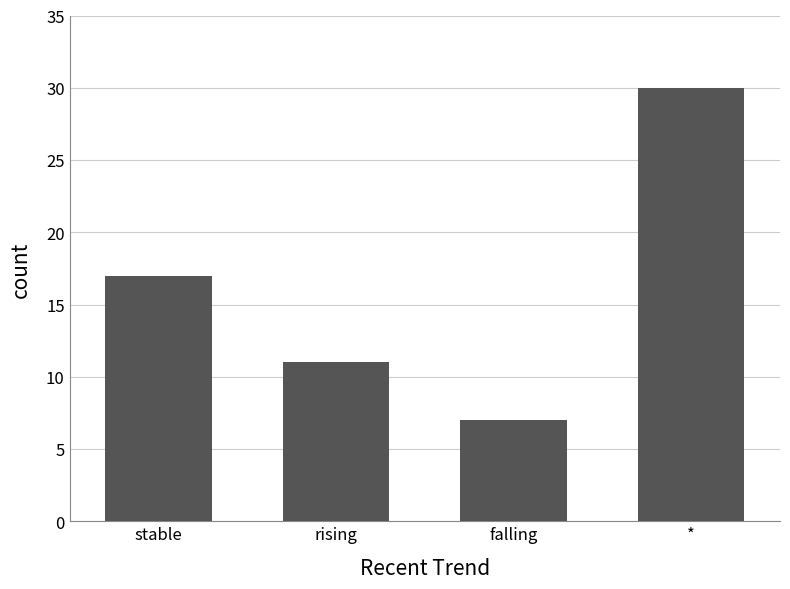

Is it true that the value at stable is 7?

False